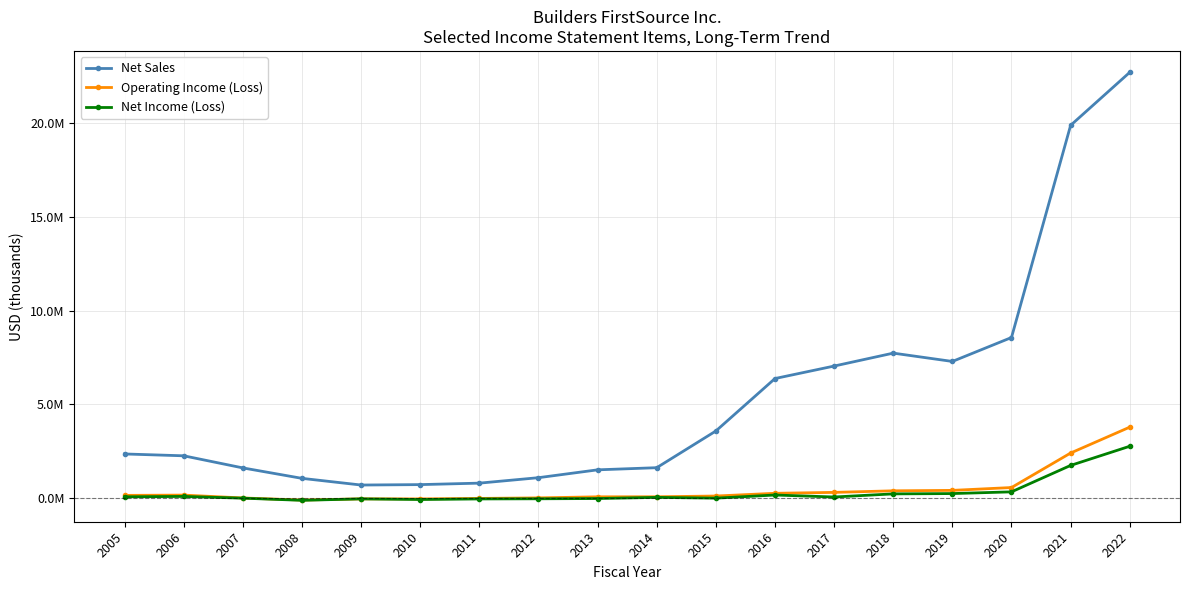

Reading left to right, what are all the values shown in this chart?

Net Sales: 2005=2337757	2006=2239454	2007=1592462	2008=1034524	2009=677886	2010=700343	2011=779093	2012=1070676	2013=1489892	2014=1604096	2015=3564425	2016=6367284	2017=7034209	2018=7724771	2019=7280431	2020=8558874	2021=19893856	2022=22726418
Operating Income (Loss): 2005=125172	2006=139848	2007=-12875	2008=-124996	2009=-60667	2010=-63733	2011=-37475	2012=-8703	2013=48042	2014=50018	2015=90617	2016=236336	2017=285103	2018=368968	2019=392306	2020=543854	2021=2387424	2022=3770206
Net Income (Loss): 2005=48628	2006=68893	2007=-23752	2008=-139494	2009=-61854	2010=-95508	2011=-64995	2012=-56856	2013=-42691	2014=18150	2015=-22831	2016=144341	2017=38781	2018=205191	2019=221809	2020=313537	2021=1725416	2022=2749369